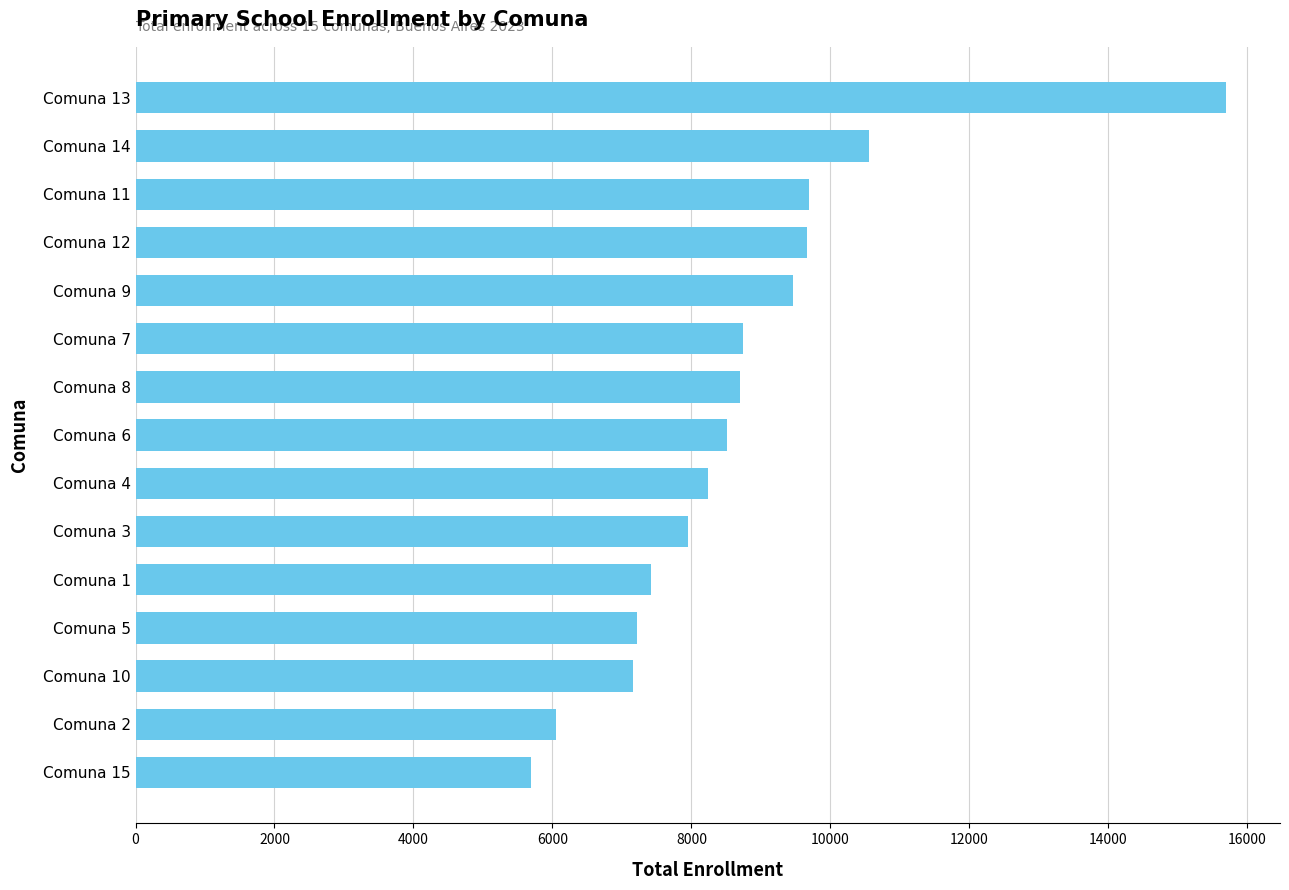

What is the sum of the values at Comuna 6 and Comuna 3?

16471